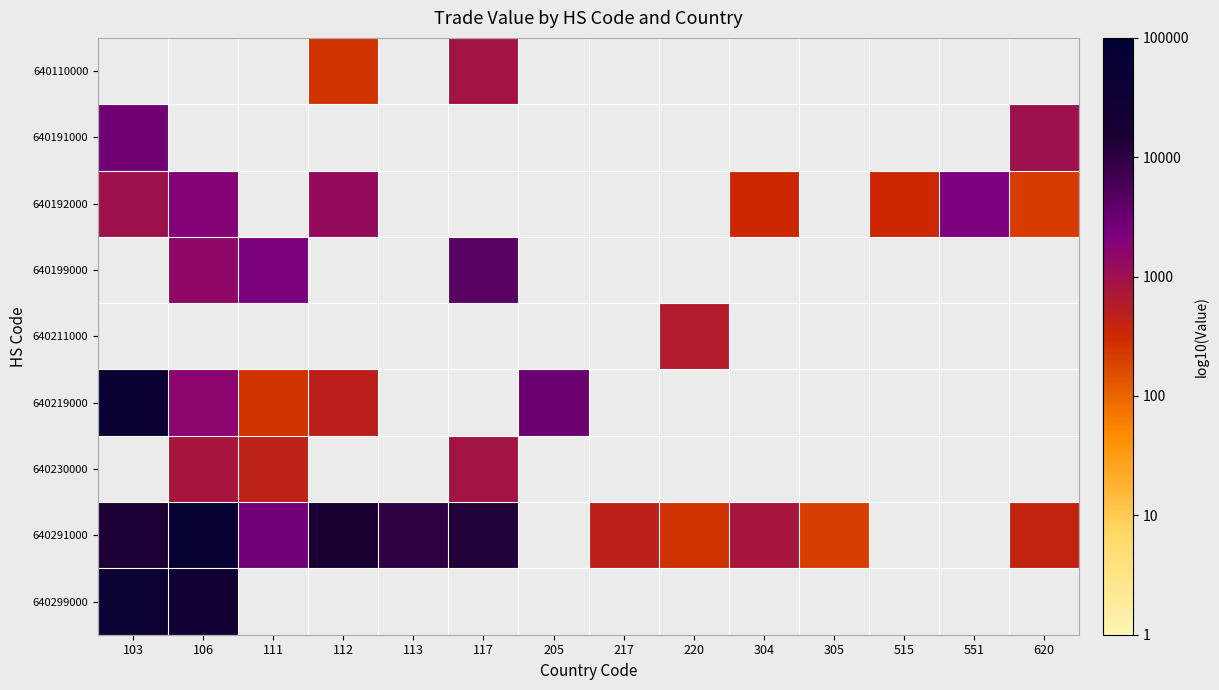

Is the value of 640299000 at 111 greater than the value of 640211000 at 117?

No